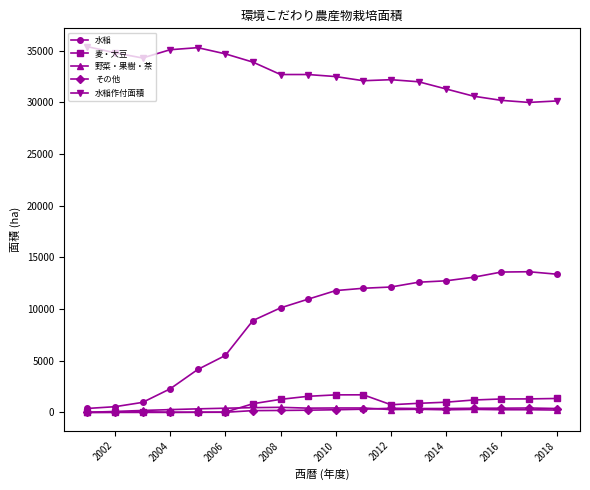

How many data points in 麦・大豆 are above 989?

9